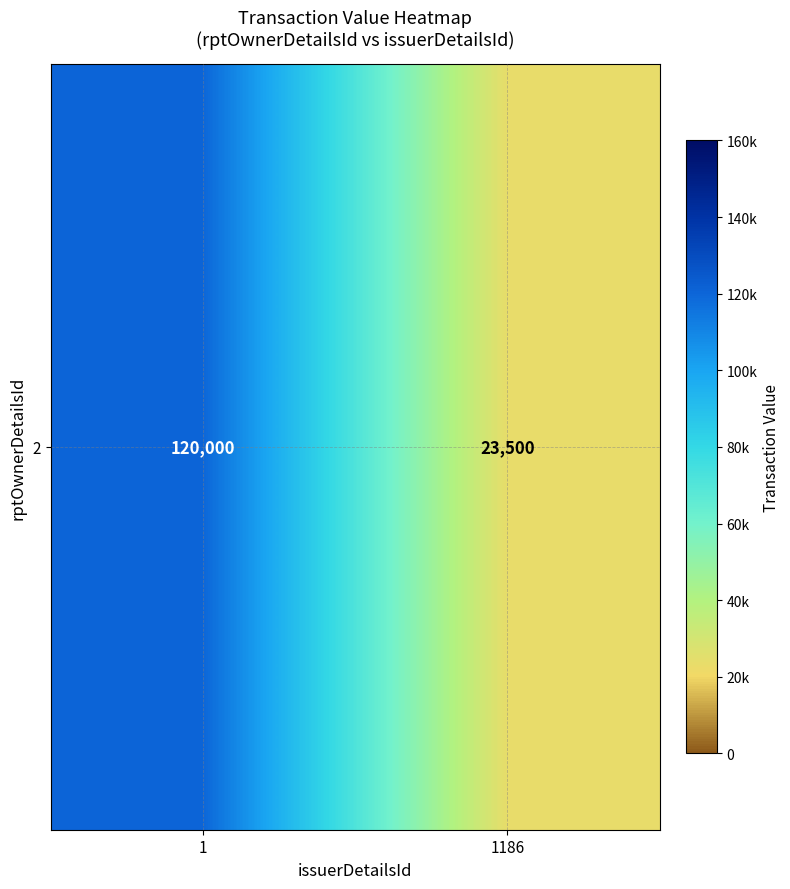

What is the ratio of the value at 1186 to the value at 1?

0.2